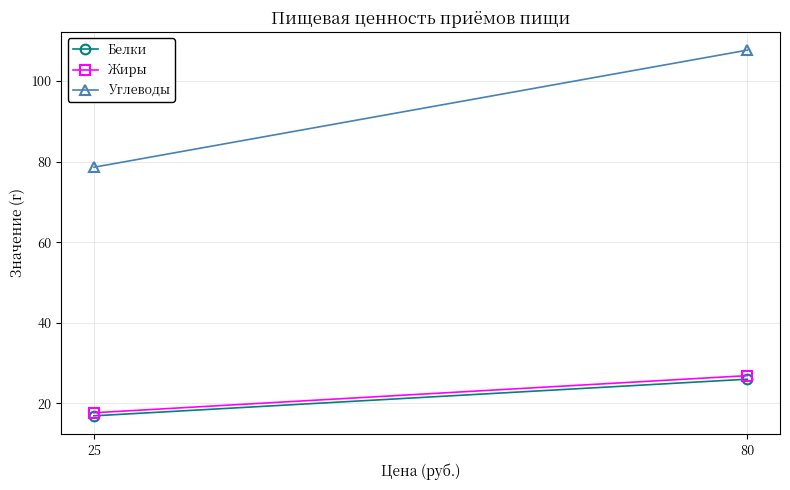

Reading right to left, what are all the values shown in this chart?

Белки: 80=26.0	25=16.9
Жиры: 80=26.9	25=17.7
Углеводы: 80=107.7	25=78.6